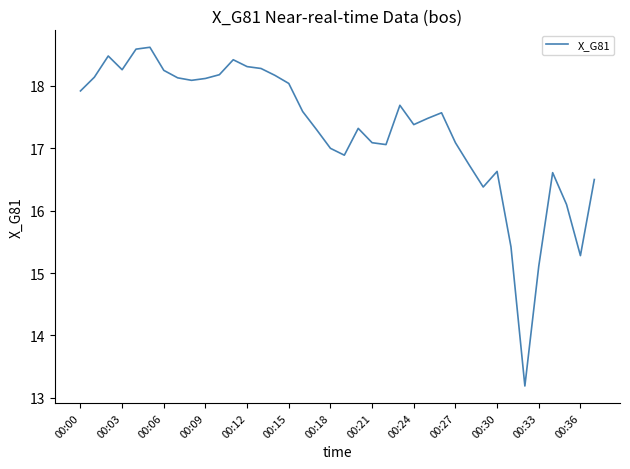

Does the chart have visible grid lines?

No